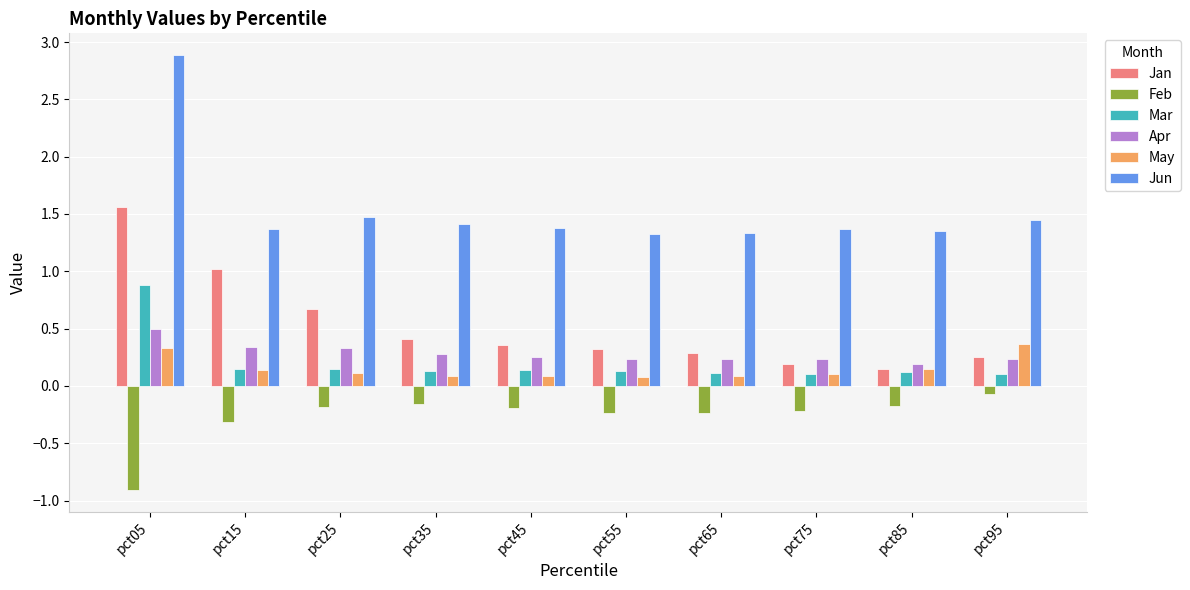

Which series has the widest spread of values?

Jun